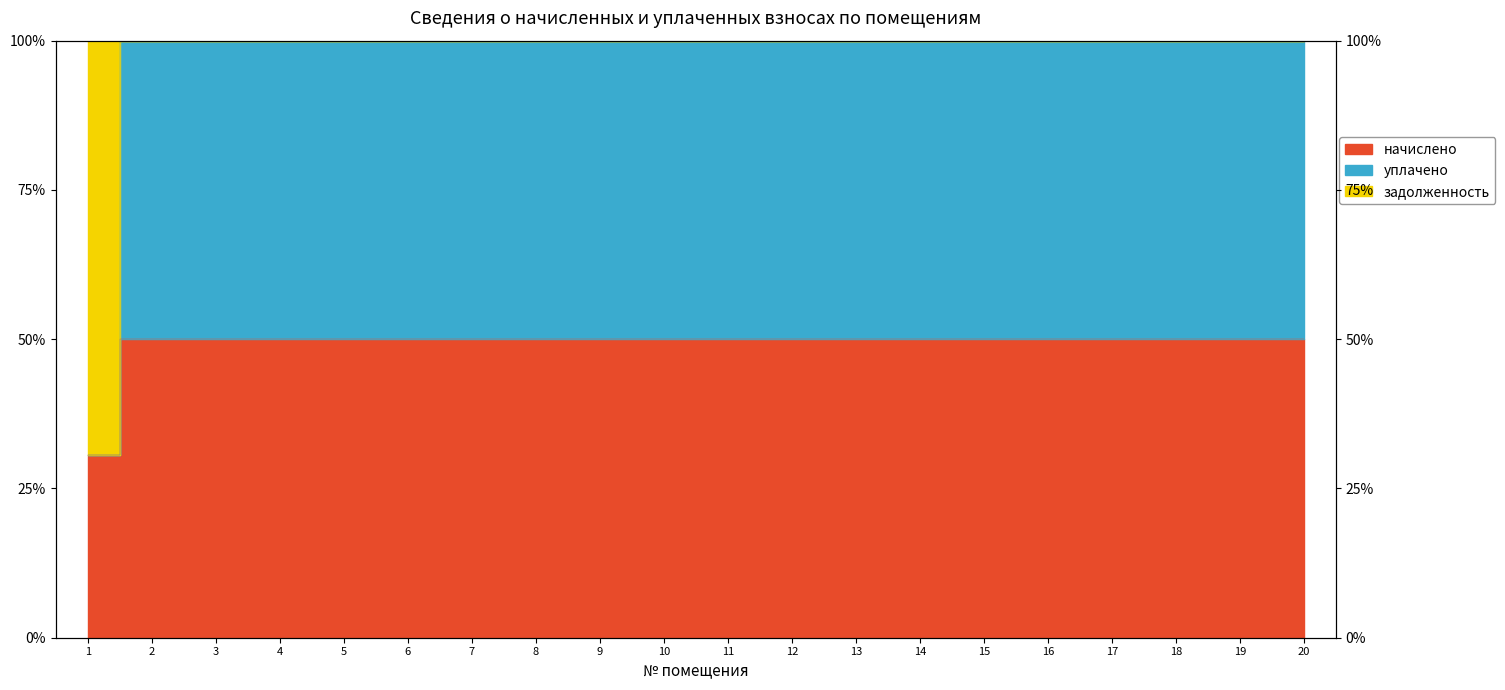

Does the chart have visible grid lines?

No